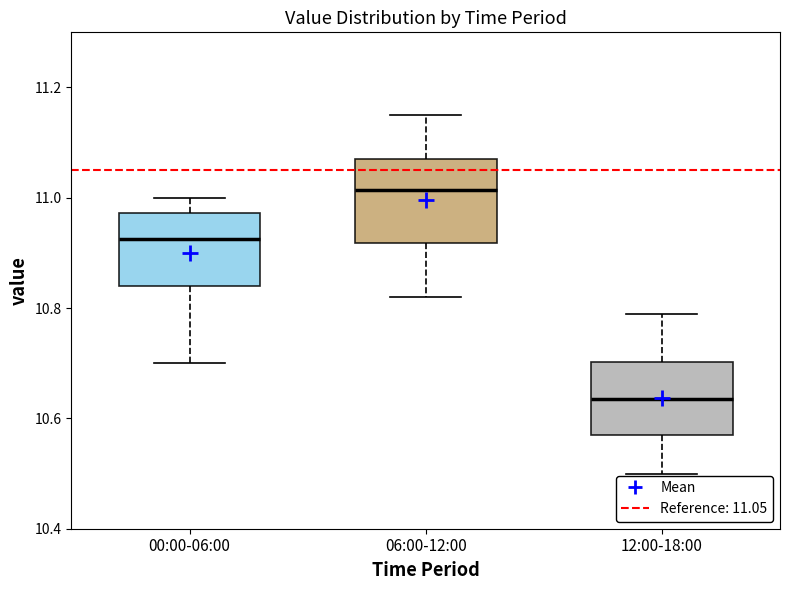

Where does the upper whisker of the box for 12:00-18:00 end on the y-axis? The values are not printed on the chart, so give them approximately, as read against the axis.

10.80